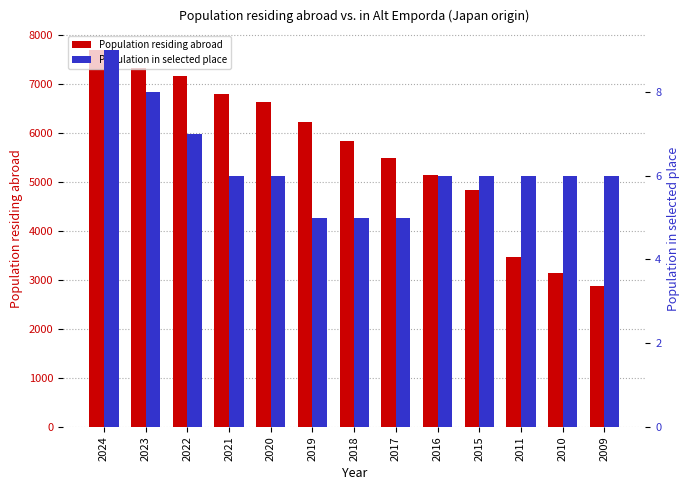

What is the highest value of the Population residing abroad series?

7698